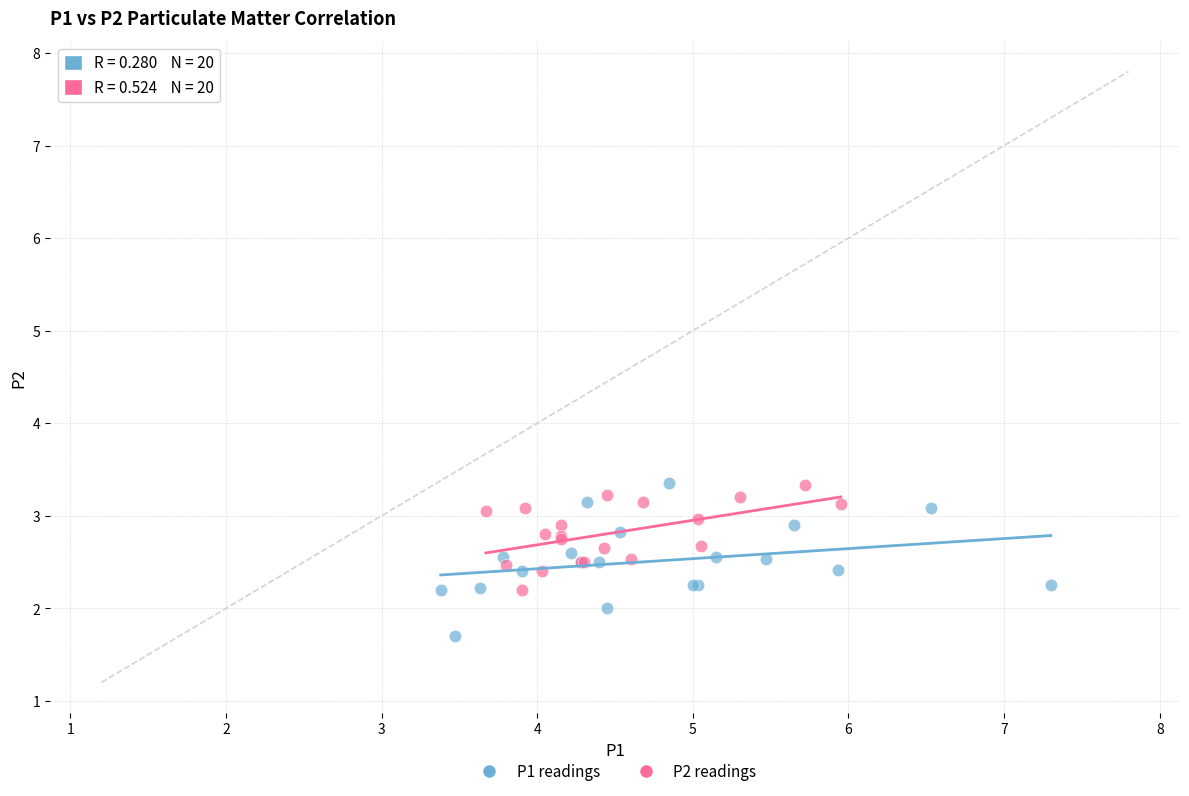

Which series reaches the minimum Y coordinate?

P1 readings